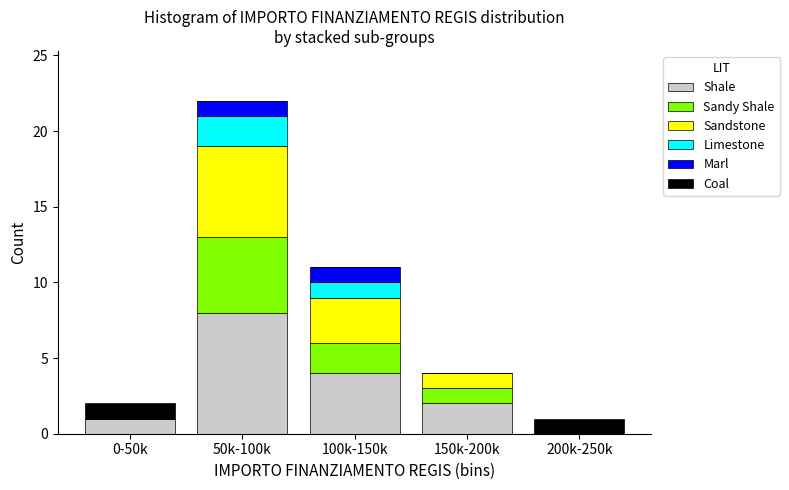

Reading left to right, list the values for the Shale series.

0-50k=1	50k-100k=8	100k-150k=4	150k-200k=2	200k-250k=0